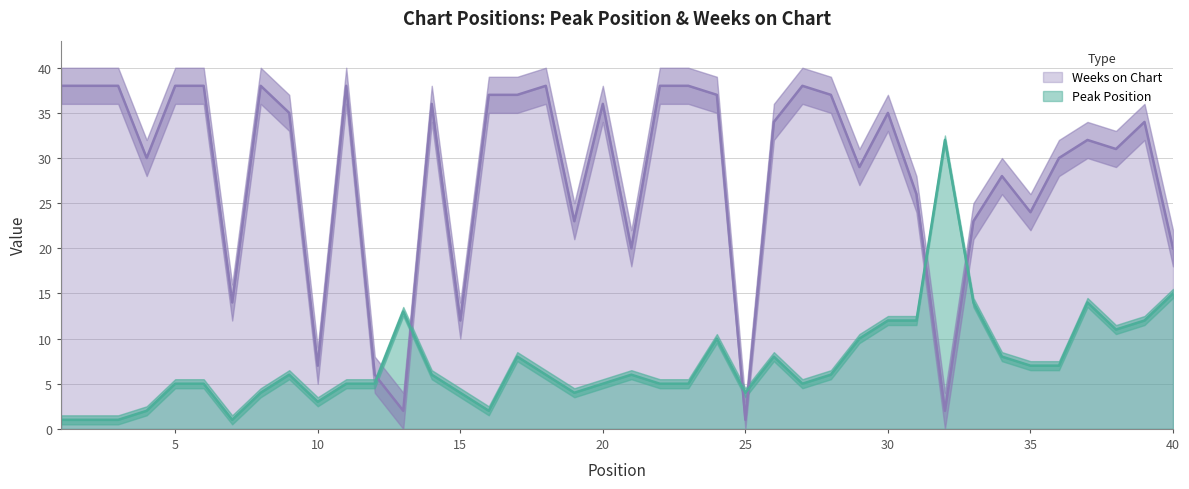

At which category does the chart reach its minimum across all series?

1